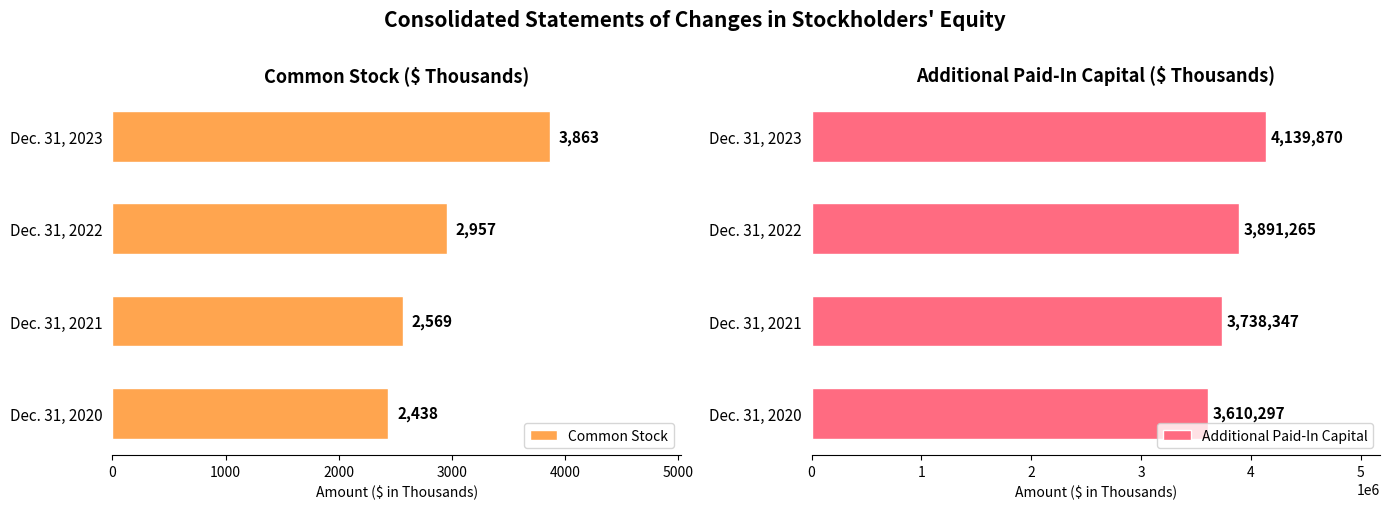

Which series has the largest range (max minus min)?

Additional Paid-In Capital